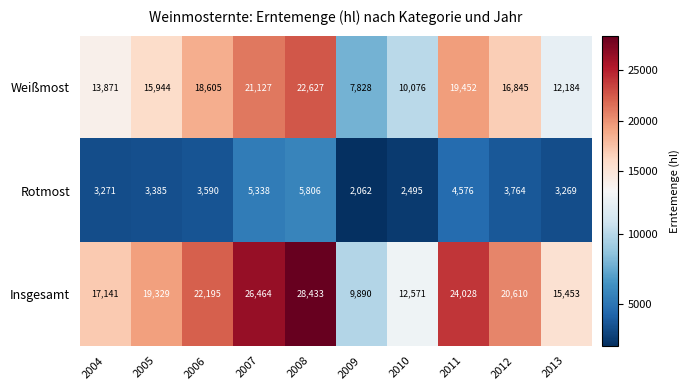

What value does the Weißmost series have at 2005, to the nearest 50?

15950